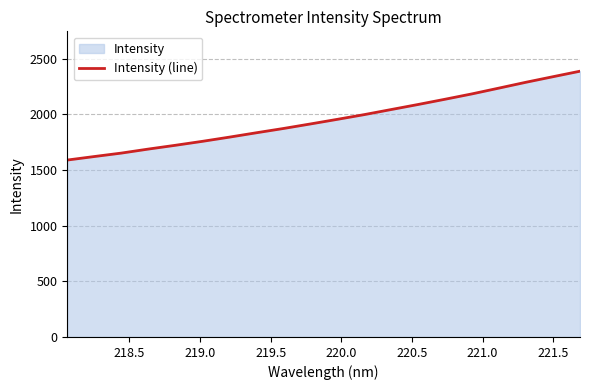

True or false: the data has more than 2 interior local peaks.

False